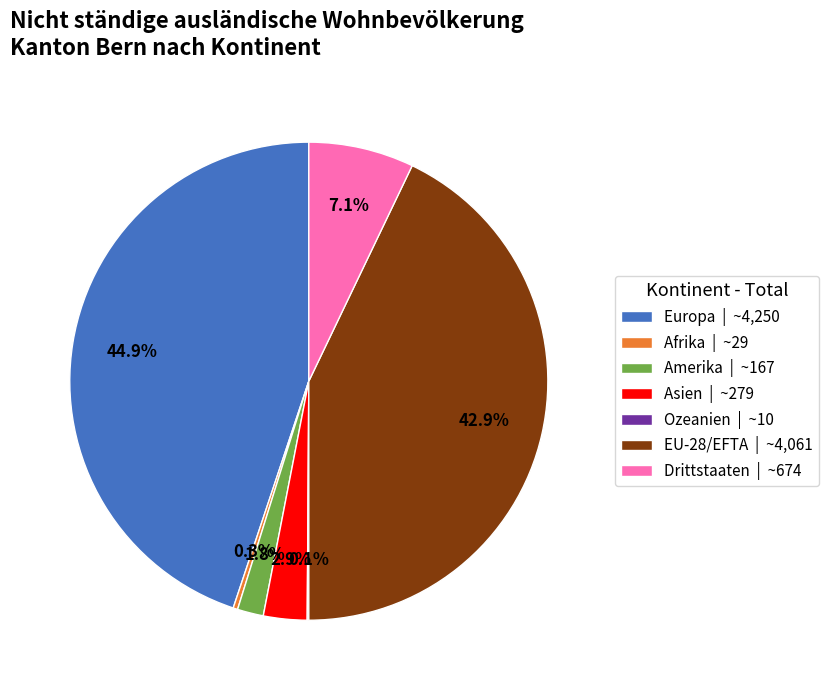

To the nearest percent, what is the difference between the Asien and Drittstaaten slice percentages?

4%